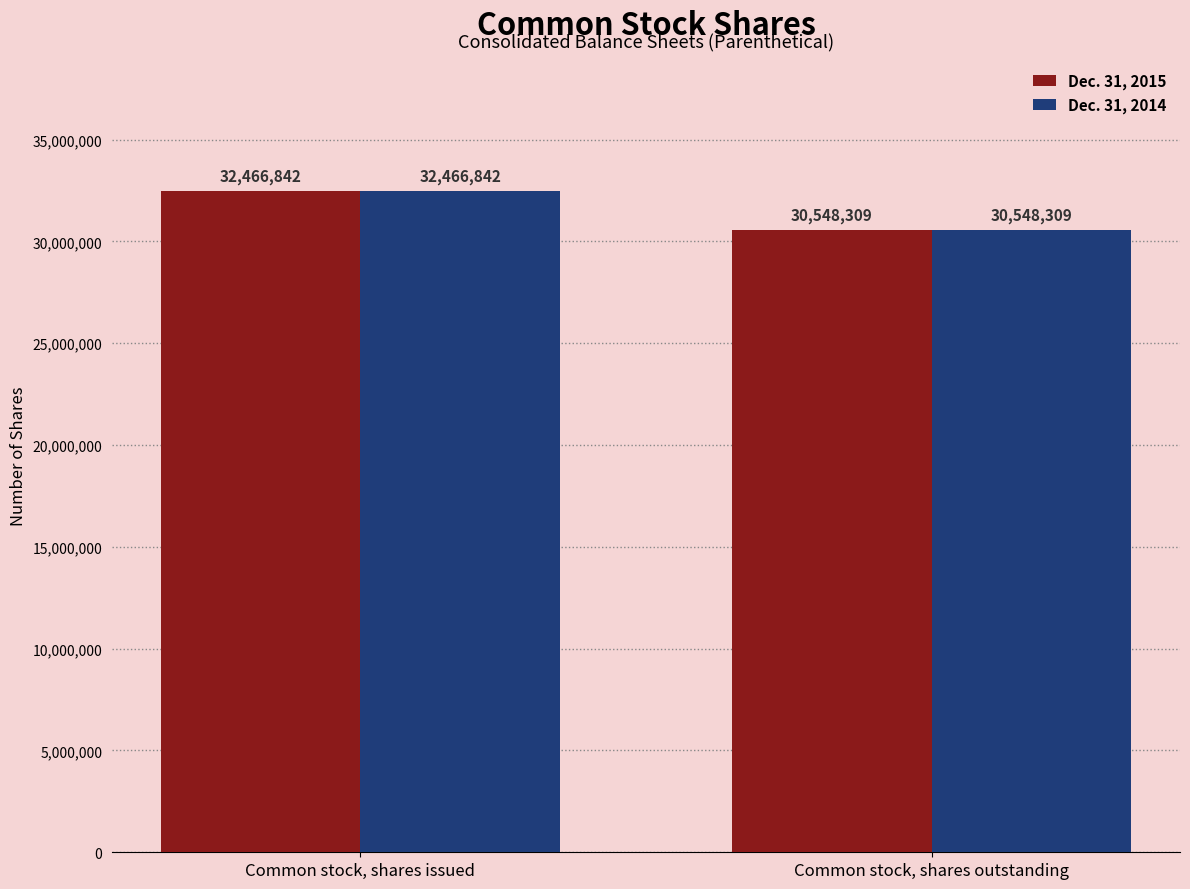

True or false: Dec. 31, 2015 has a value of 49304927 at Common stock, shares outstanding.

False